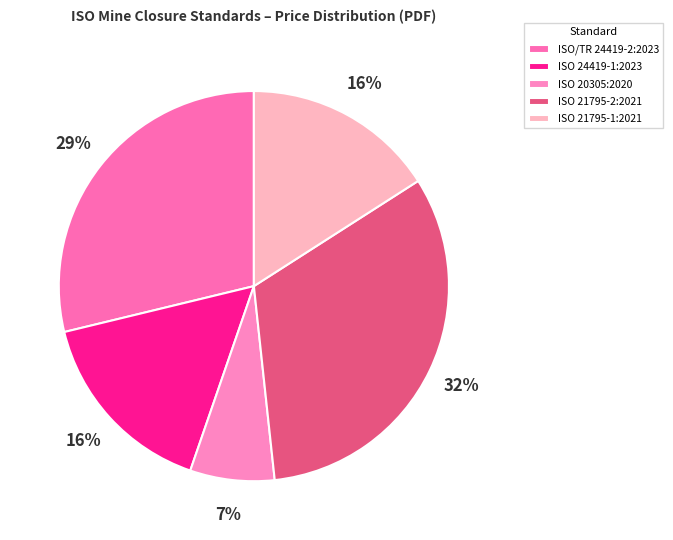

The ISO 21795-1:2021 slice represents 26% of the pie. True or false?

False